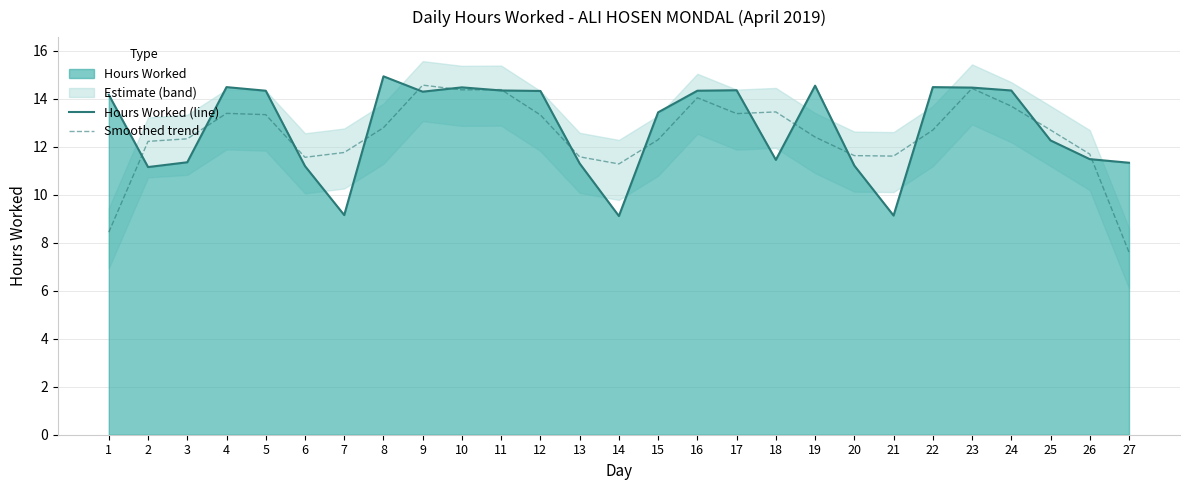

Reading right to left, list all the values displayed in this chart.

Hours Worked (line): 27=11.3	26=11.5	25=12.3	24=14.3	23=14.5	22=14.5	21=9.1	20=11.2	19=14.5	18=11.4	17=14.3	16=14.3	15=13.4	14=9.1	13=11.3	12=14.3	11=14.3	10=14.5	9=14.3	8=14.9	7=9.2	6=11.2	5=14.3	4=14.5	3=11.3	2=11.2	1=14.2
Smoothed trend: 27=7.6	26=11.7	25=12.7	24=13.7	23=14.4	22=12.7	21=11.6	20=11.6	19=12.4	18=13.4	17=13.4	16=14.0	15=12.3	14=11.3	13=11.6	12=13.3	11=14.4	10=14.4	9=14.6	8=12.8	7=11.8	6=11.6	5=13.3	4=13.4	3=12.3	2=12.2	1=8.4